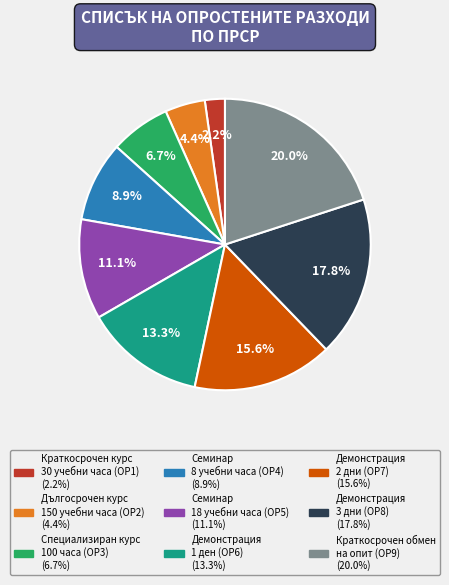

Is there a majority slice in this chart?

No